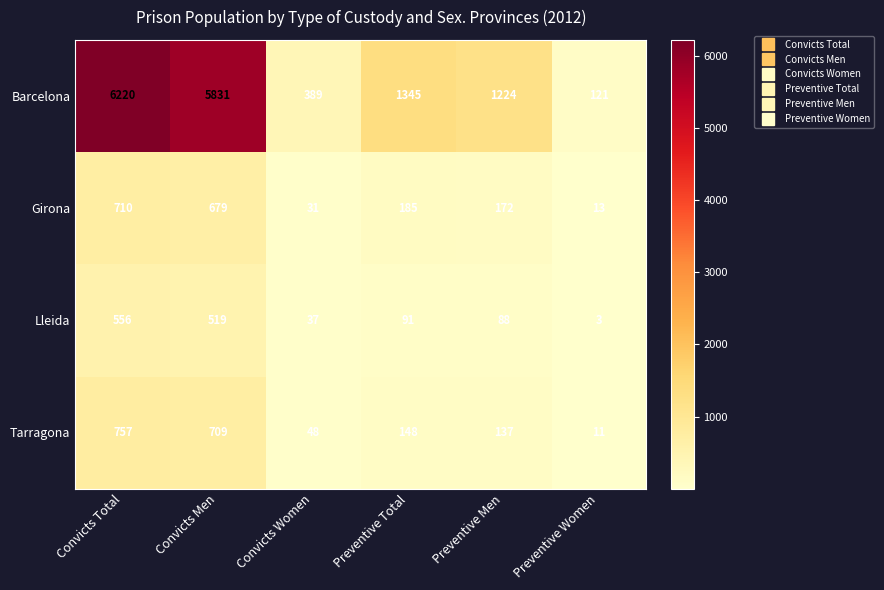

At which label does Girona first exceed 185?

Convicts Total